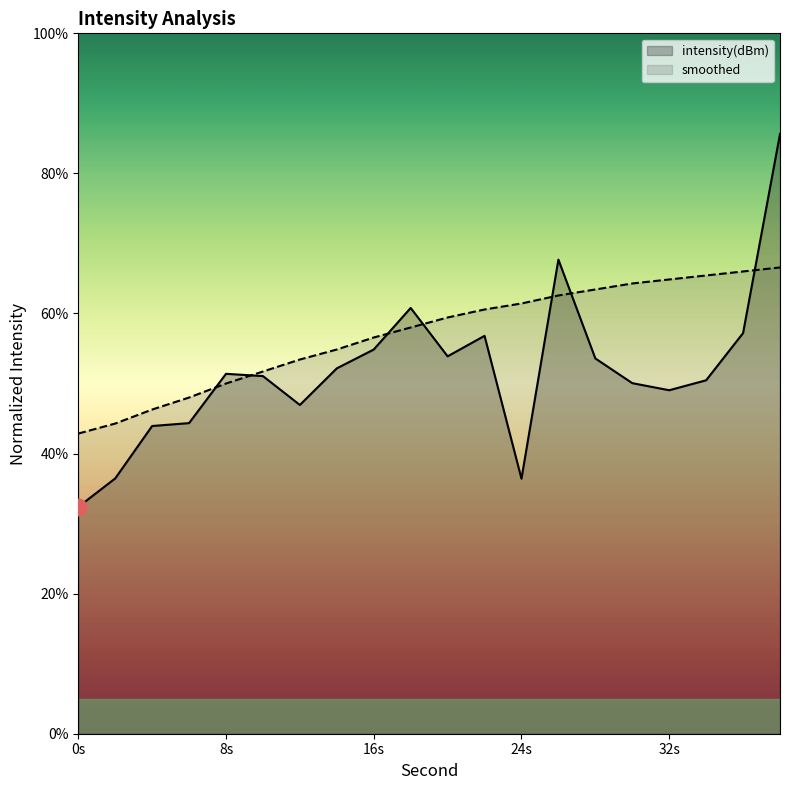

Between 36 and 4, which is larger?

36